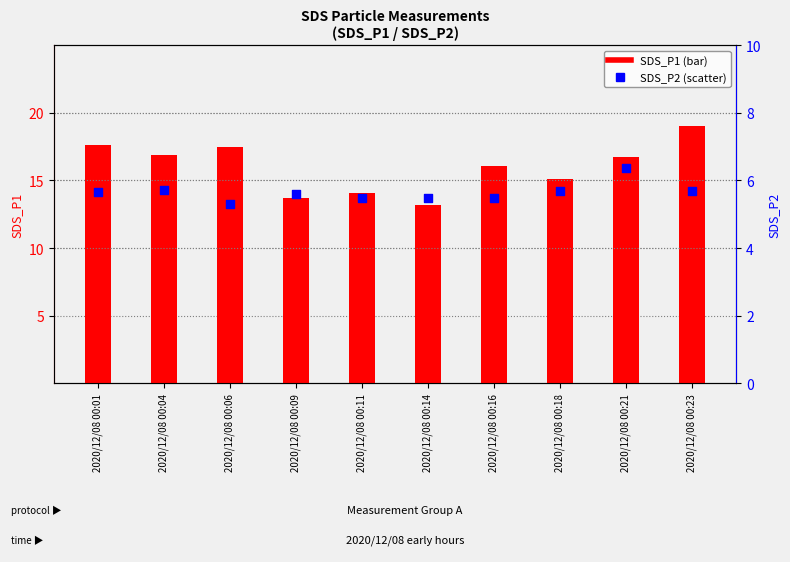

Which series contains the lowest Y value?

SDS_P2